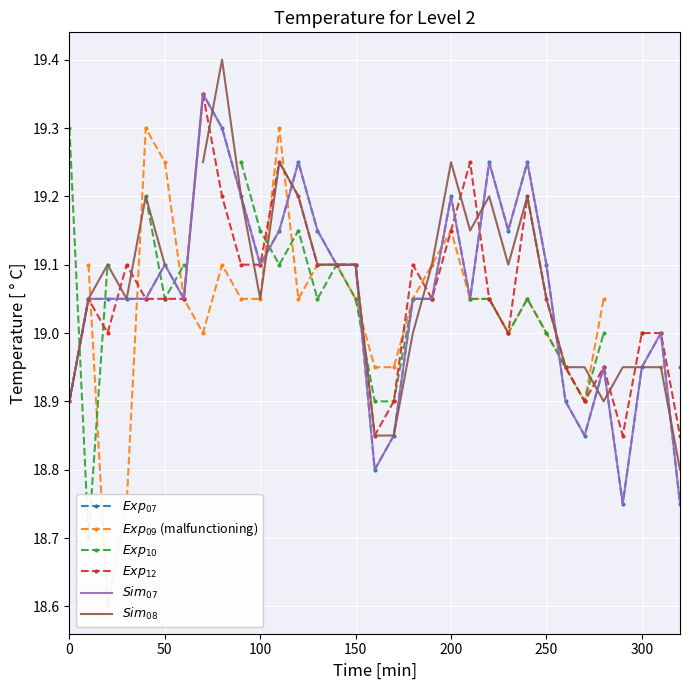

What are all the series names shown in the legend?

$Exp_{07}$, $Exp_{09}$ (malfunctioning), $Exp_{10}$, $Exp_{12}$, $Sim_{07}$, $Sim_{08}$